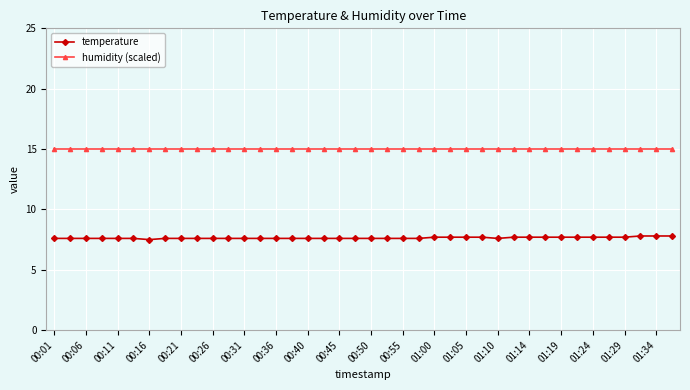

What is the value of the humidity (scaled) point at the 30th from the left?

15.0